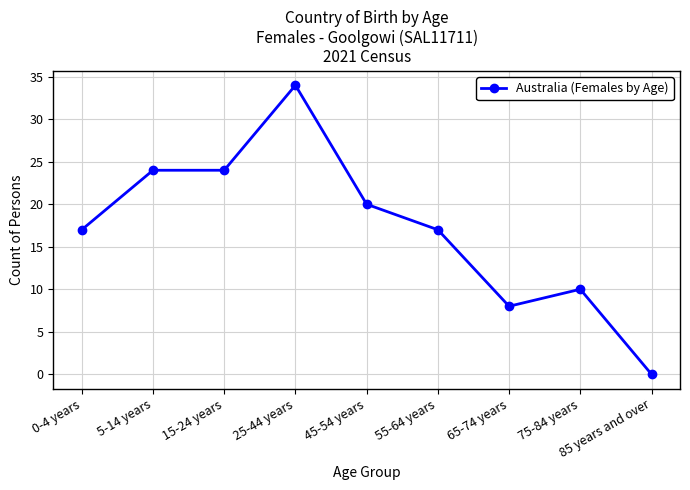

What is the average value?

17